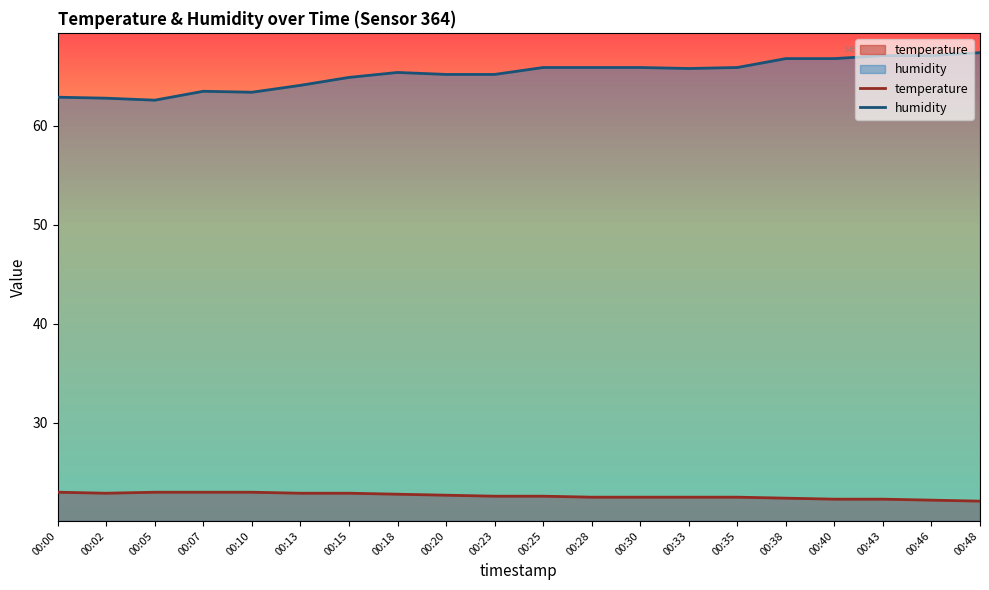

True or false: temperature and humidity cross at least once.

False